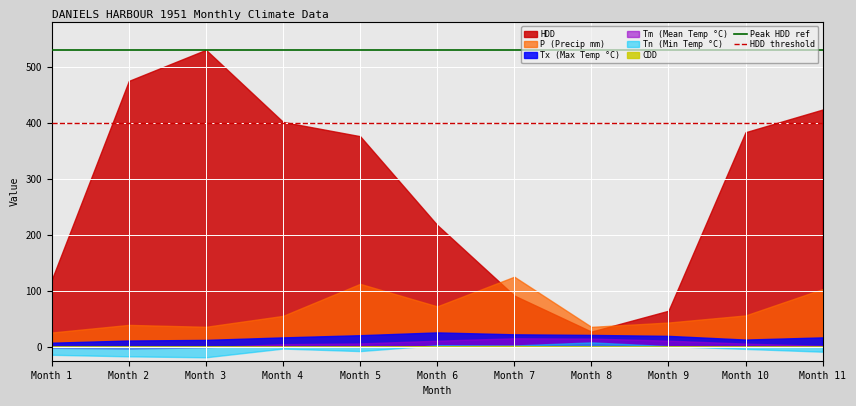

Is the value of HDD at Month 1 greater than the value of Tn (Min Temp °C) at Month 5?

Yes